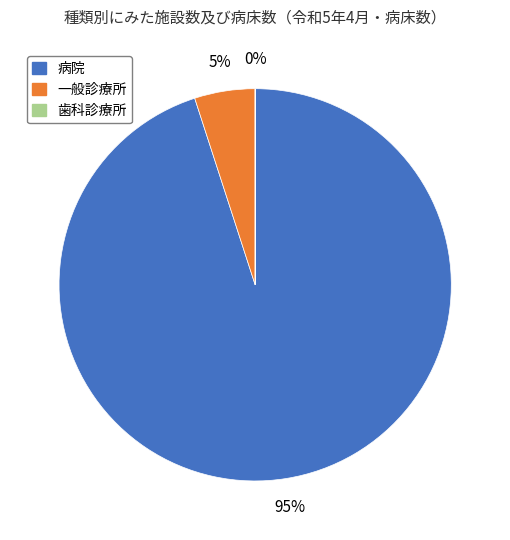

Which slice is the largest?

病院